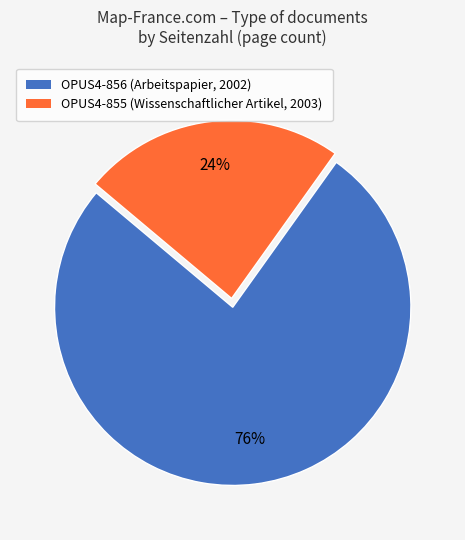

How many slices are in this pie chart?

2